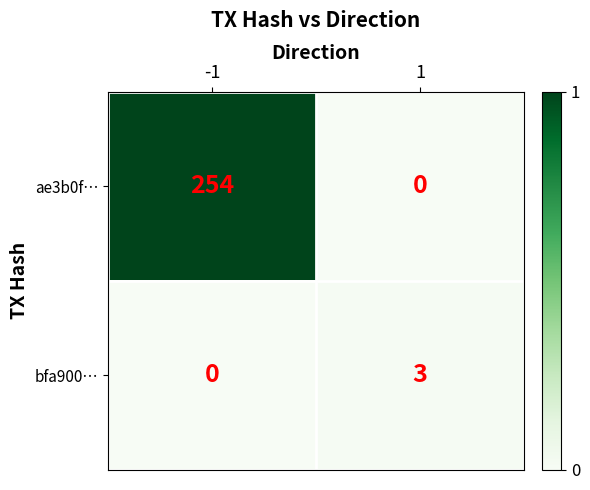

What is the difference between the bfa900… values at 1 and -1?

3